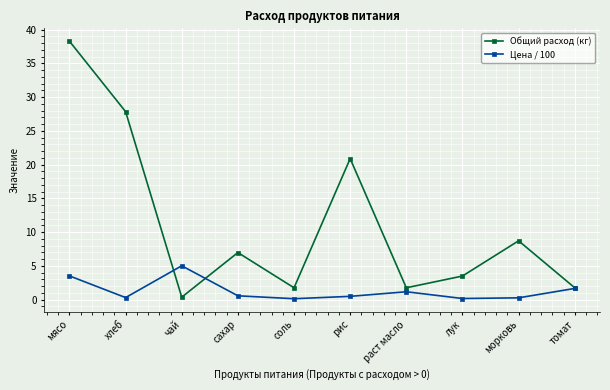

Where is the first local minimum for Цена / 100?

хлеб